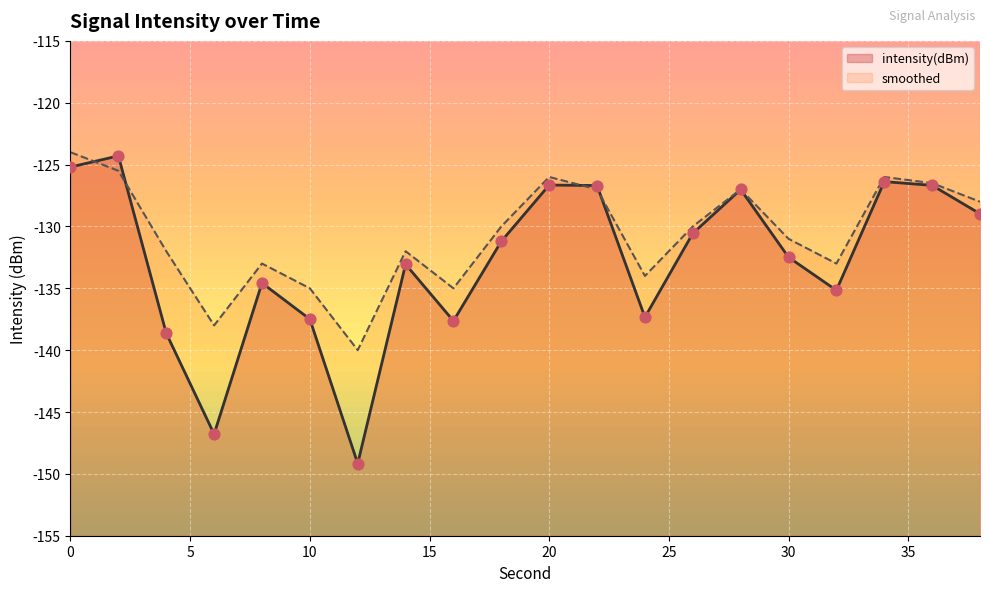

Which series contains the highest Y value?

smoothed